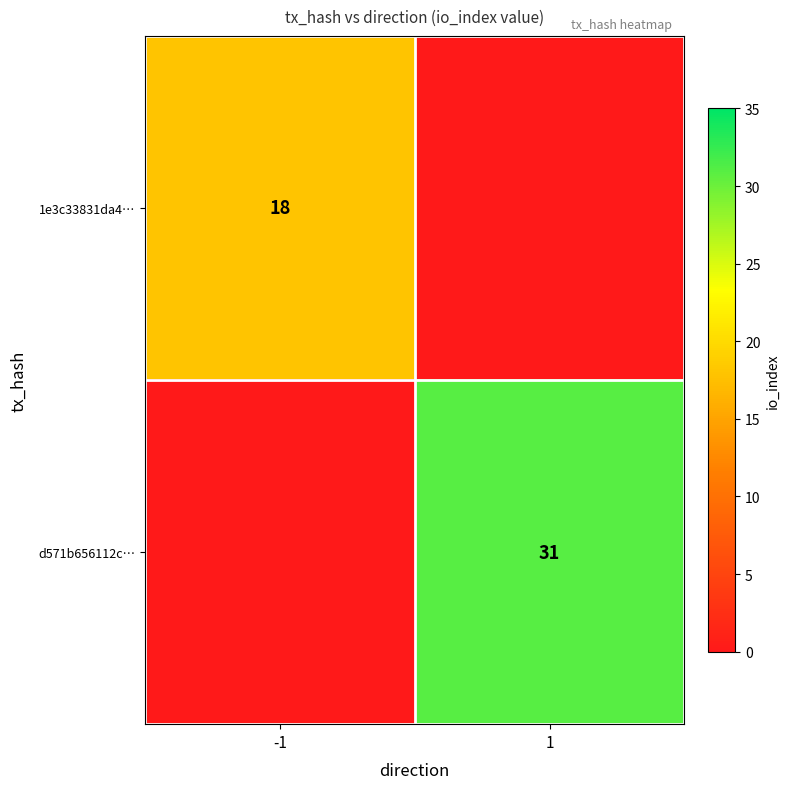

The value of 1e3c33831da4… at -1 is 18. True or false?

True